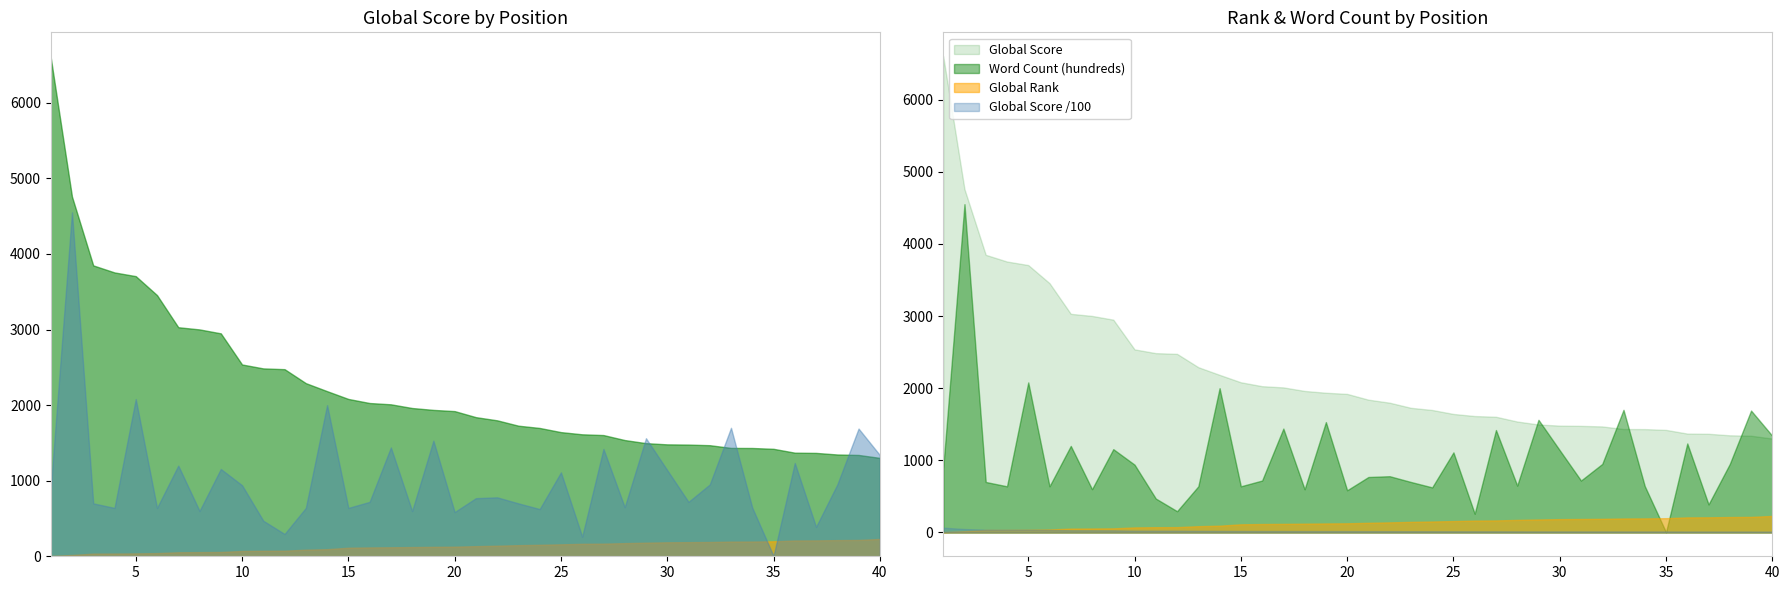

Reading left to right, extract all data points from this chart.

Global Score: 1=6603	2=4760	3=3849	4=3756	5=3707	6=3456	7=3031	8=3002	9=2950	10=2538	11=2486	12=2476	13=2291	14=2185	15=2082	16=2028	17=2011	18=1962	19=1937	20=1921	21=1841	22=1799	23=1728	24=1698	25=1643	26=1614	27=1604	28=1538	29=1497	30=1481	31=1478	32=1470	33=1434	34=1433	35=1422	36=1371	37=1368	38=1347	39=1341	40=1302
Global Rank: 1=5	2=17	3=35	4=36	5=38	6=42	7=53	8=55	9=57	10=70	11=73	12=74	13=87	14=94	15=113	16=117	17=119	18=122	19=125	20=127	21=134	22=140	23=147	24=152	25=158	26=165	27=167	28=174	29=180	30=185	31=187	32=189	33=194	34=195	35=198	36=209	37=210	38=214	39=216	40=229
Word Count (hundreds): 1=889	2=4551	3=700	4=640	5=2080	6=640	7=1200	8=600	9=1155	10=940	11=470	12=295	13=640	14=2000	15=640	16=720	17=1440	18=599	19=1530	20=585	21=769	22=780	23=700	24=625	25=1110	26=260	27=1420	28=650	29=1562	30=1140	31=720	32=950	33=1700	34=643	35=4	36=1234	37=389	38=950	39=1690	40=1340